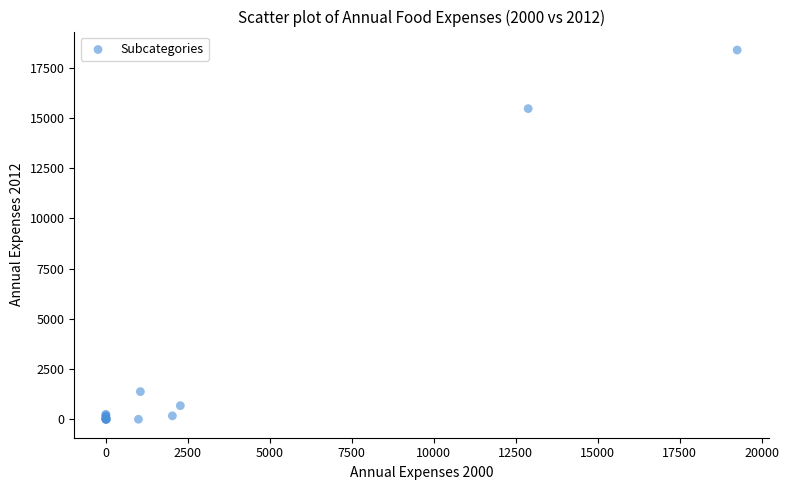

What Y value in the scatter plot is closest to 9192?

15466.9